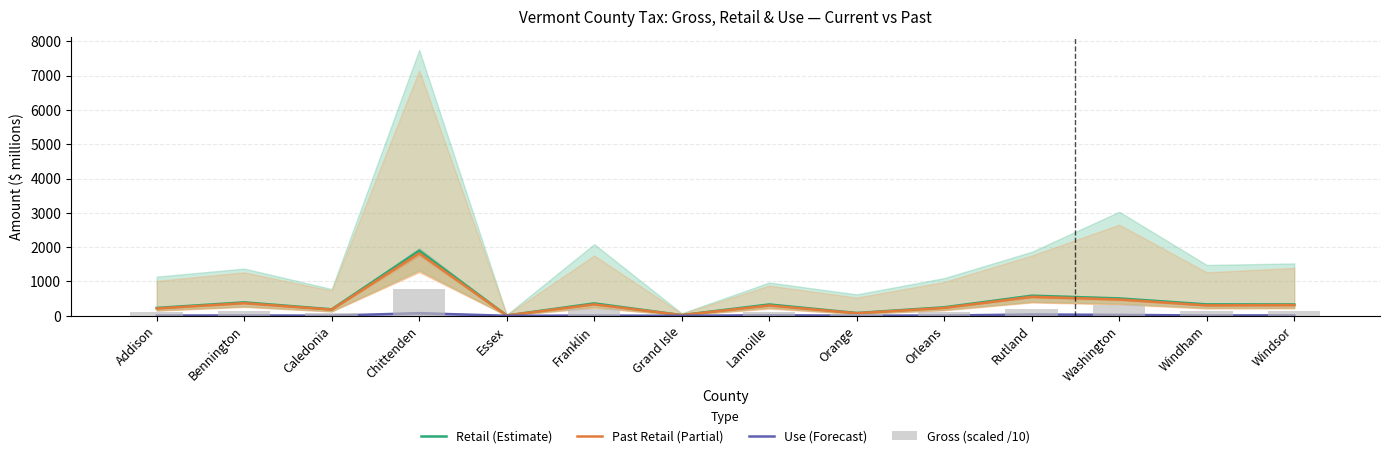

What is the highest value of the Gross (scaled /10) series?

774.9